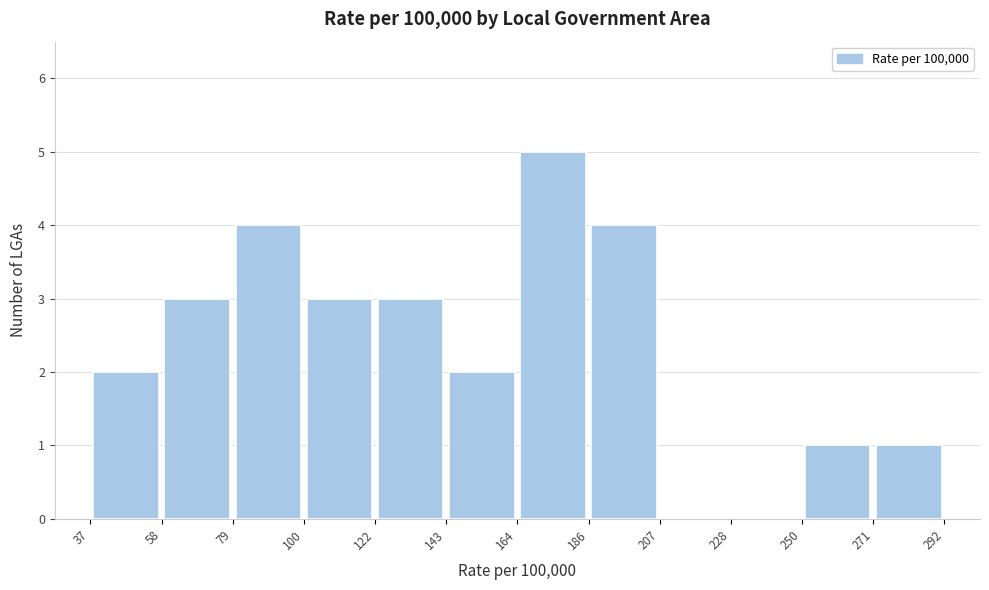

Reading left to right, transcribe this chart: for each bar, give the range it covers on the x-axis and its height. The values are not printed on the chart, so give them approximately, as read against the axis.

37 to 58: 2
58 to 79: 3
79 to 100: 4
100 to 122: 3
122 to 143: 3
143 to 164: 2
164 to 186: 5
186 to 207: 4
207 to 228: 0
228 to 250: 0
250 to 271: 1
271 to 292: 1